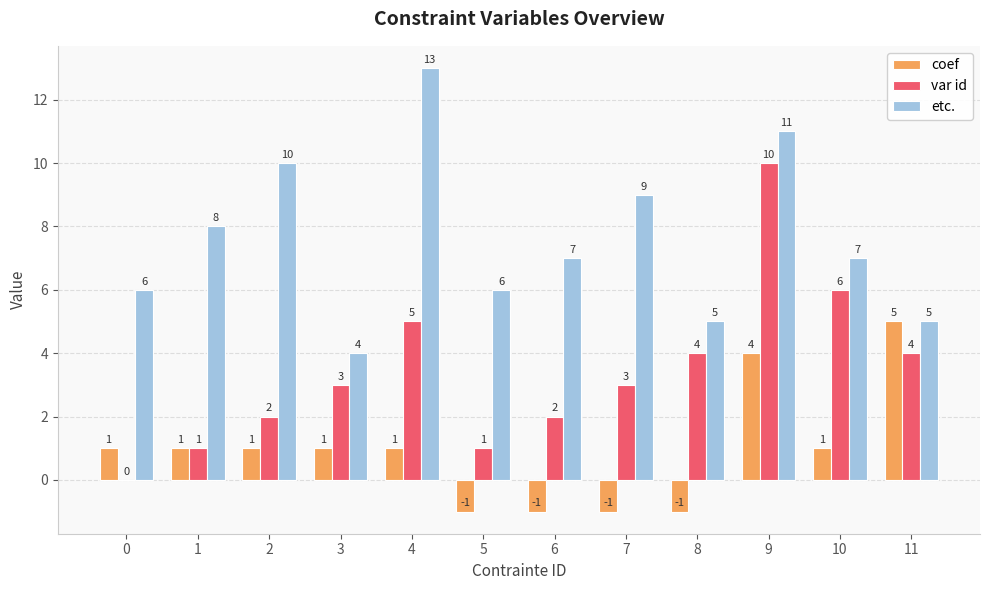

What is the sum of all coef values?

11